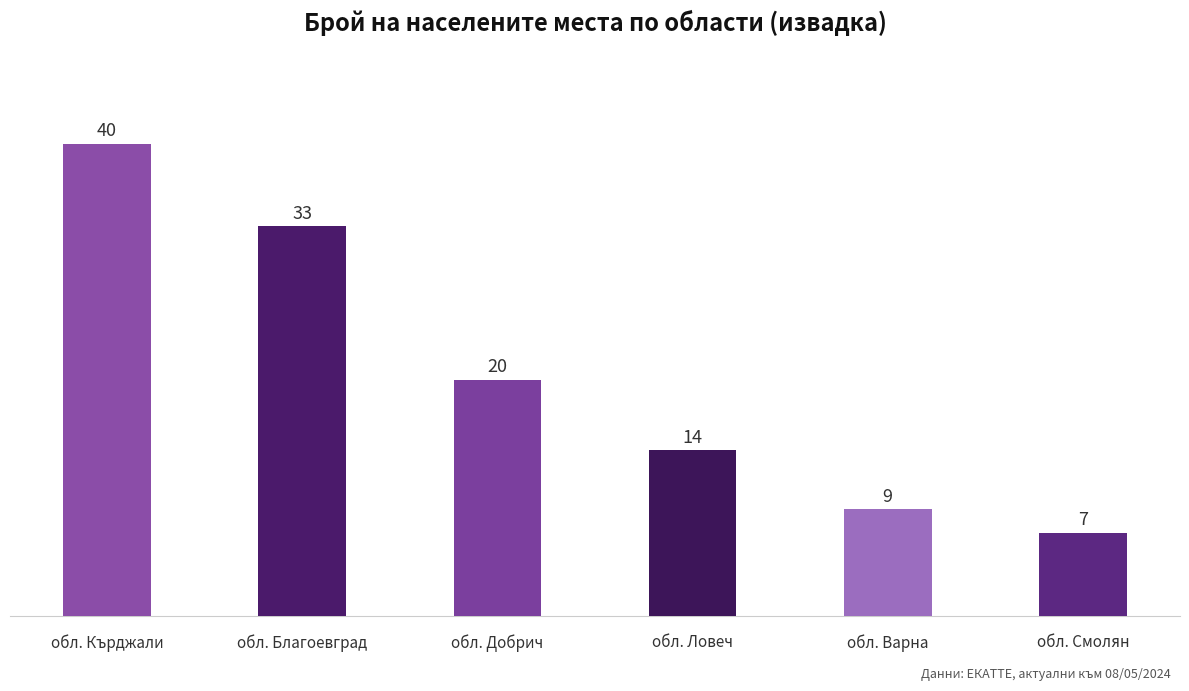

Reading left to right, transcribe all the data shown in this chart.

обл. Кърджали=40	обл. Благоевград=33	обл. Добрич=20	обл. Ловеч=14	обл. Варна=9	обл. Смолян=7